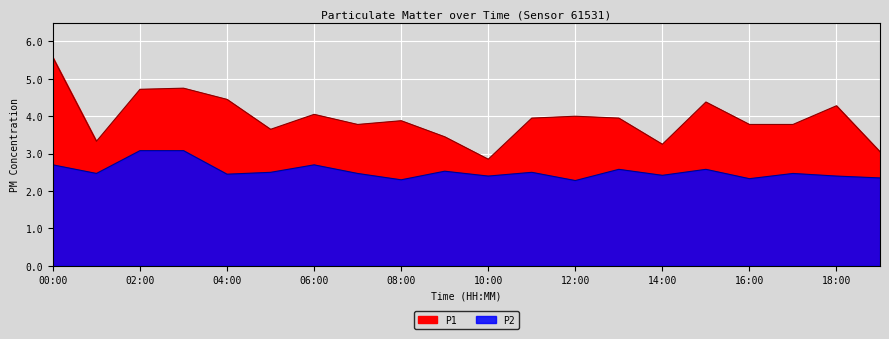

Rank the series at 02:00 from highest to lowest value.

P1, P2